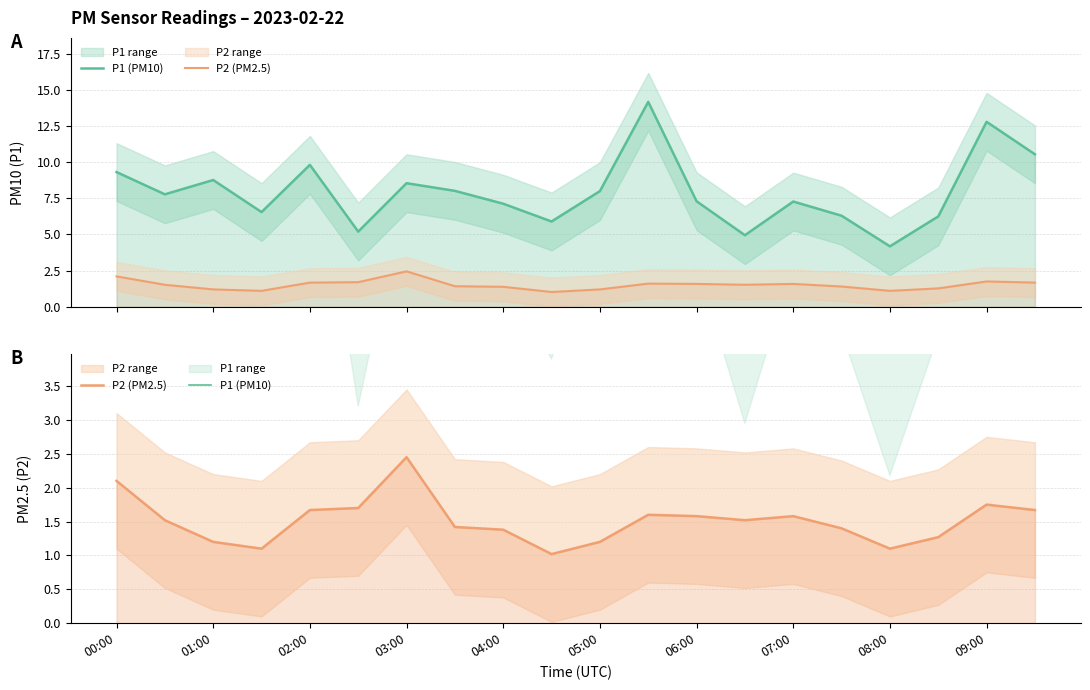

Reading left to right, what are all the values shown in this chart?

P1 (PM10): 9.3	7.8	8.8	6.5	9.8	5.2	8.6	8.0	7.1	5.9	8.0	14.2	7.3	5.0	7.3	6.3	4.2	6.2	12.8	10.6
P2 (PM2.5): 2.1	1.5	1.2	1.1	1.7	1.7	2.5	1.4	1.4	1.0	1.2	1.6	1.6	1.5	1.6	1.4	1.1	1.3	1.8	1.7